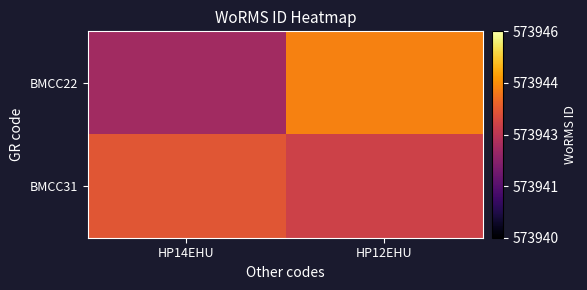

Which label corresponds to the smallest value in the chart?

HP14EHU